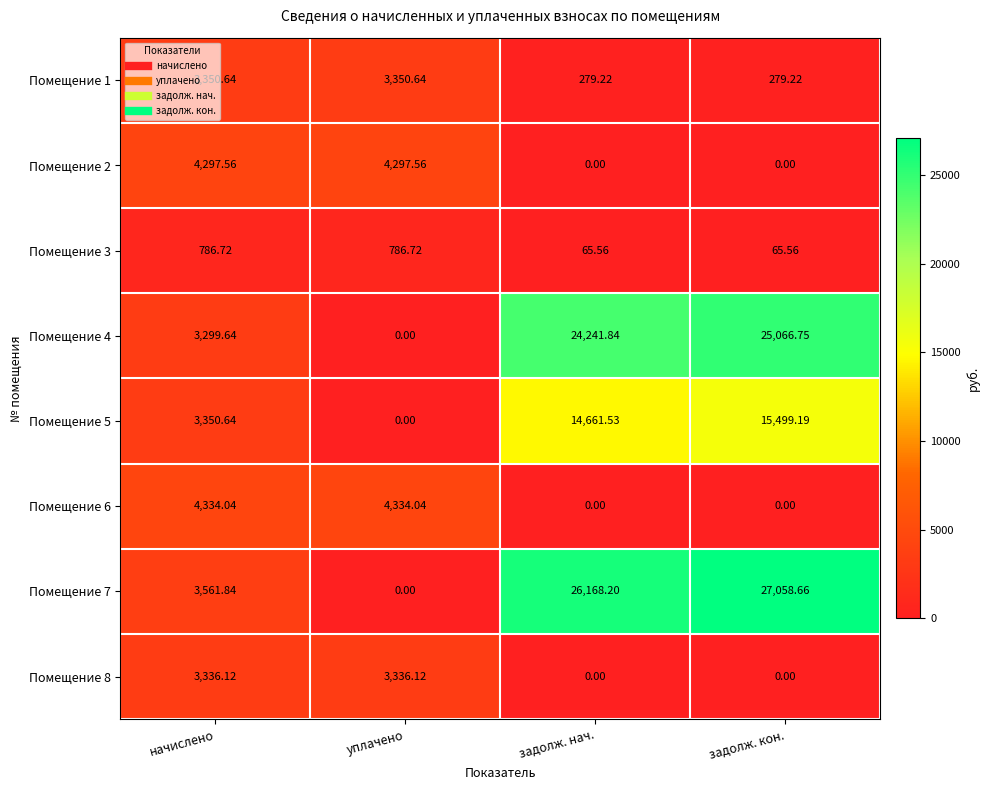

Which category has the highest value in the Помещение 7 series?

задолж. кон.